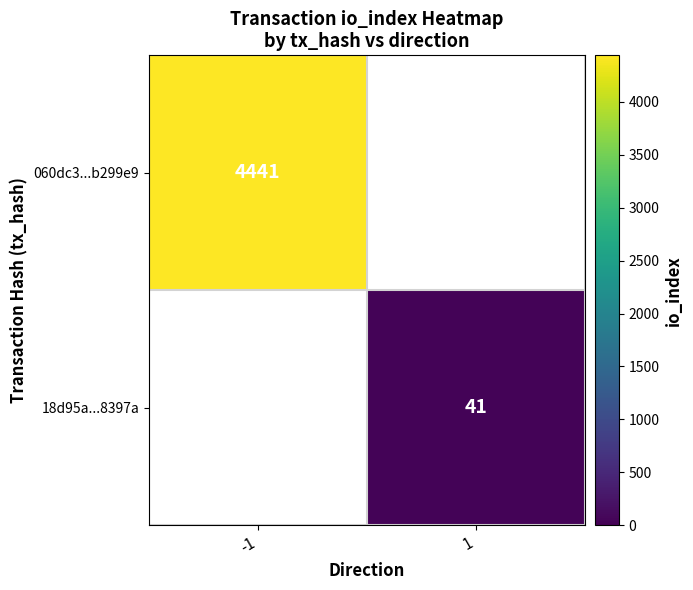

True or false: 060dc3...b299e9 has a value of 2461 at -1.

False